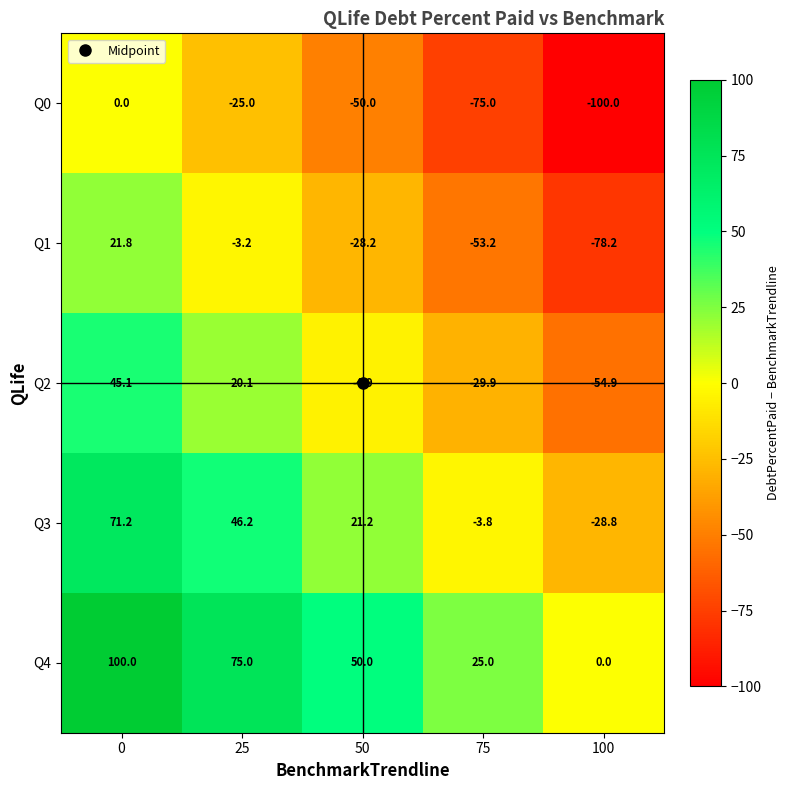

How many series are shown in this chart?

5